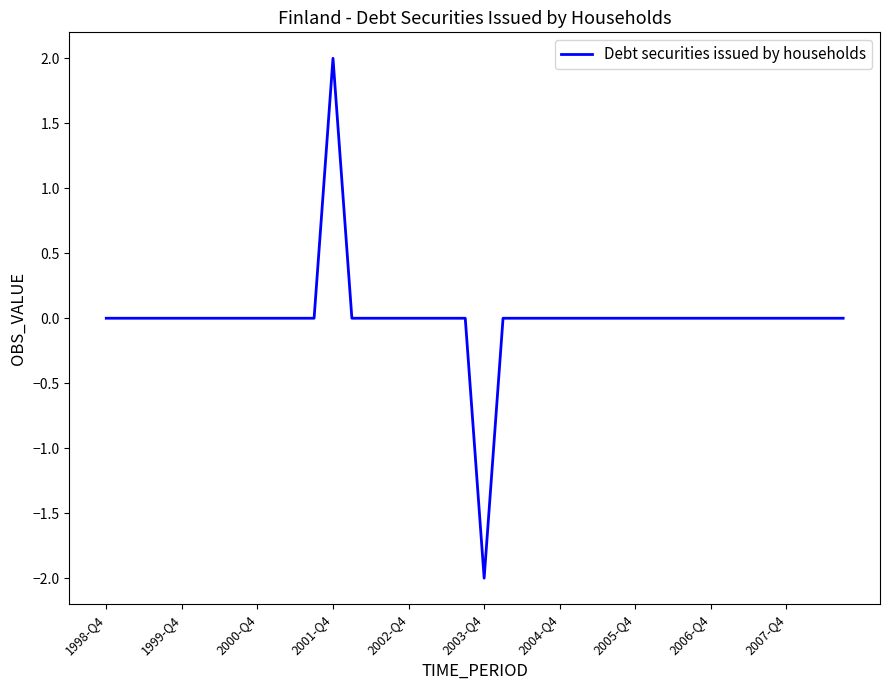

What is the difference between the maximum and minimum values?

4